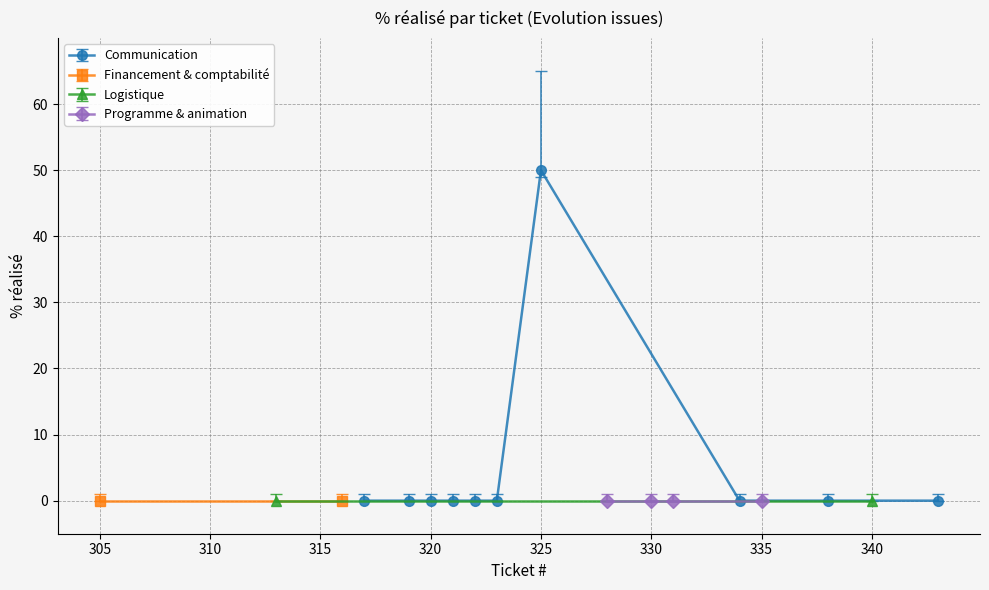

How many data points does each series have?

10